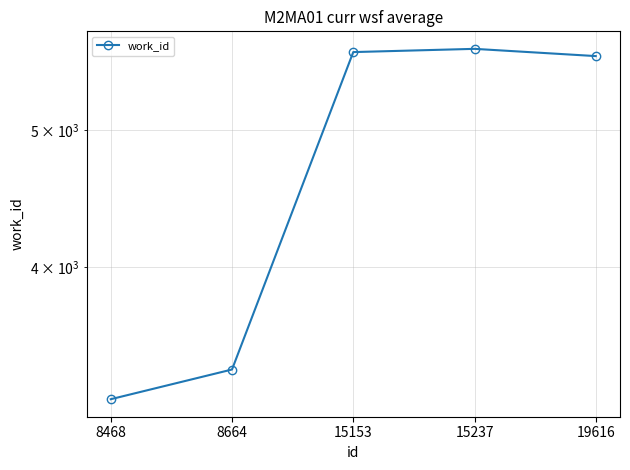

How many values are below 5642?

2